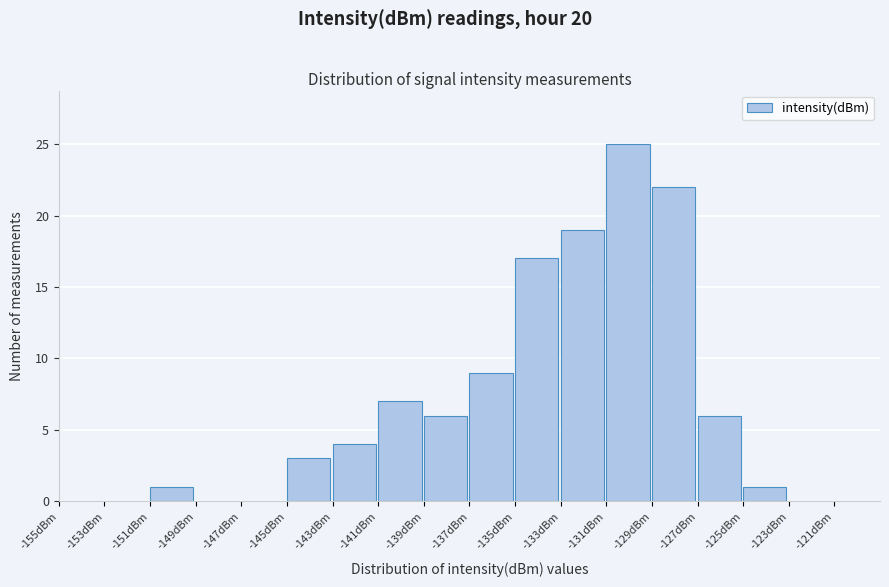

Reading right to left, list all the values displayed in this chart.

-121dBm=0	-123dBm=0	-125dBm=1	-127dBm=6	-129dBm=22	-131dBm=25	-133dBm=19	-135dBm=17	-137dBm=9	-139dBm=6	-141dBm=7	-143dBm=4	-145dBm=3	-147dBm=0	-149dBm=0	-151dBm=1	-153dBm=0	-155dBm=0